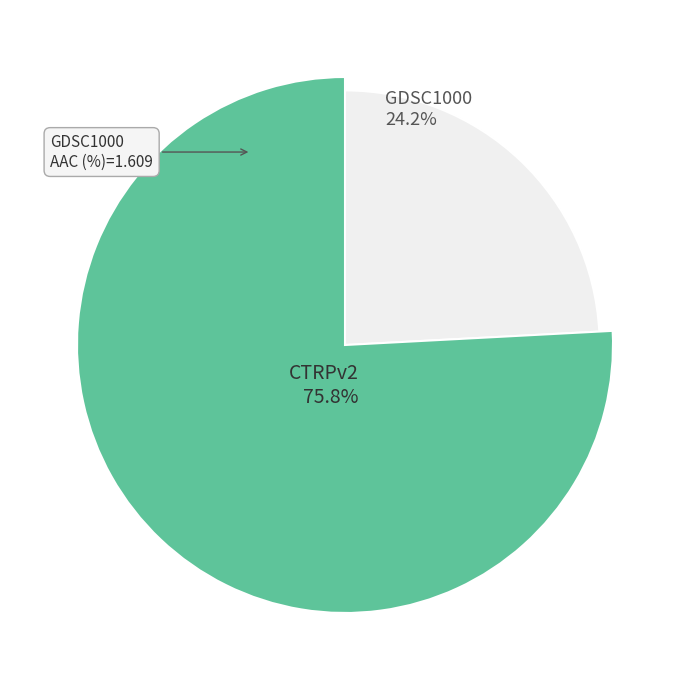

Rank the categories by value from highest to lowest.

CTRPv2, GDSC1000